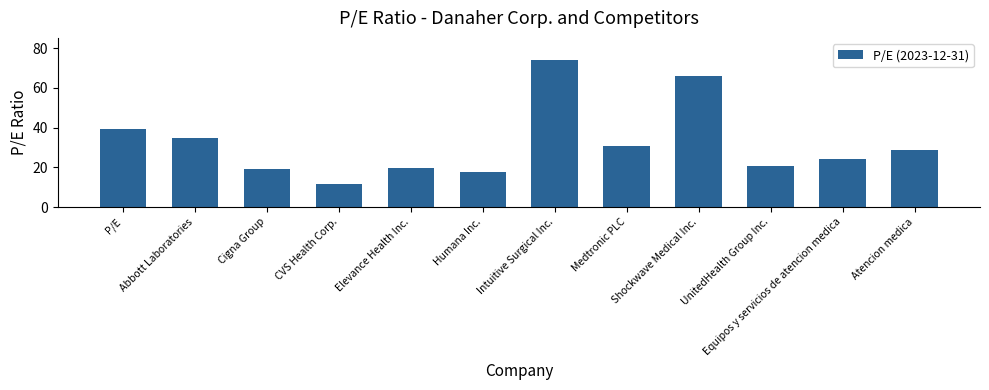

Does the chart contain any negative values?

No